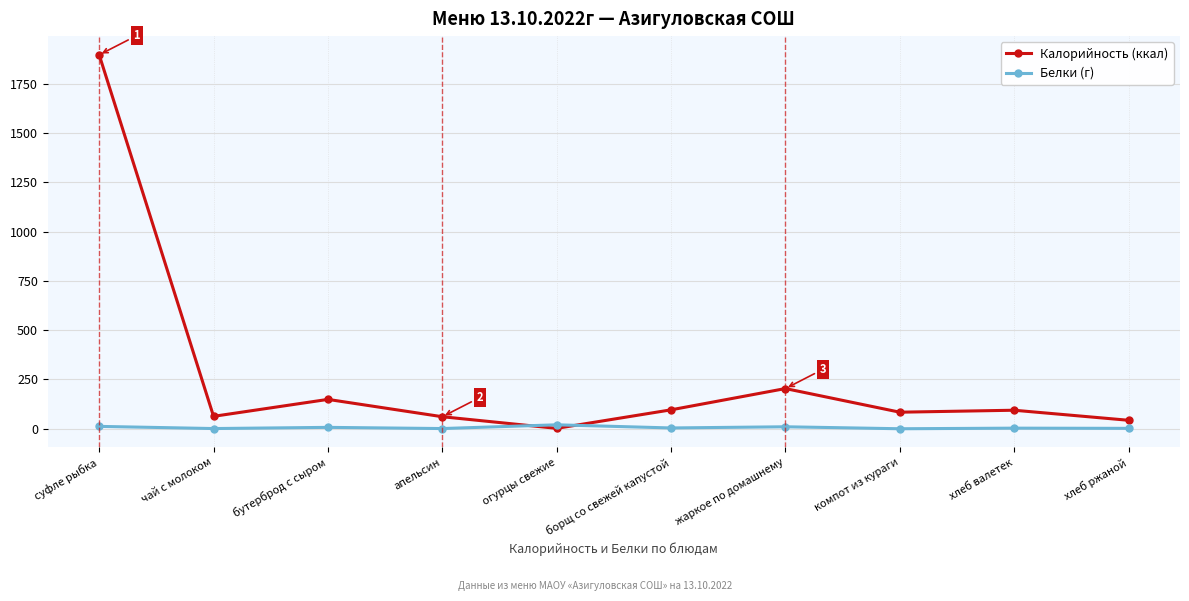

What is the label of the 5th point from the right?

борщ со свежей капустой